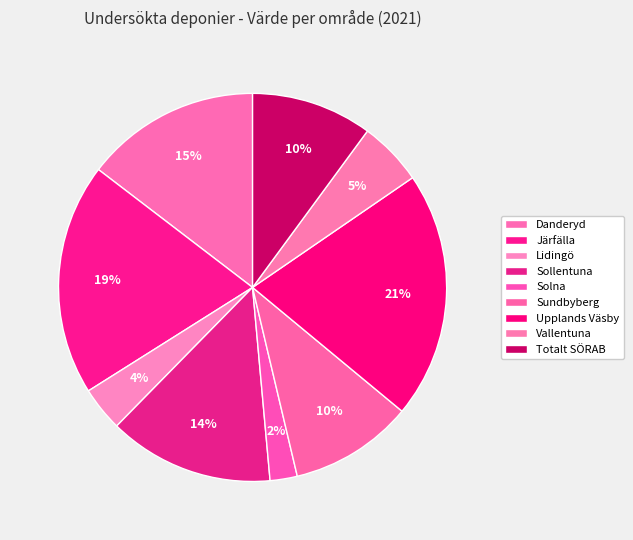

How many slices are in this pie chart?

9